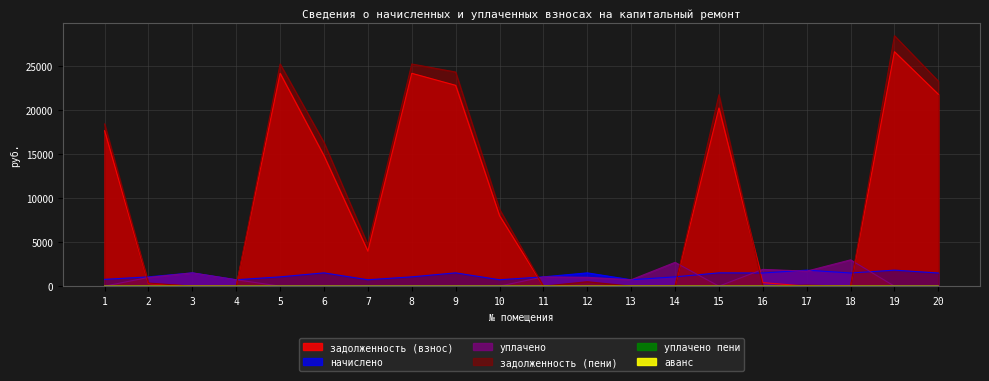

The аванс series shows 0.1 at 18. True or false?

True